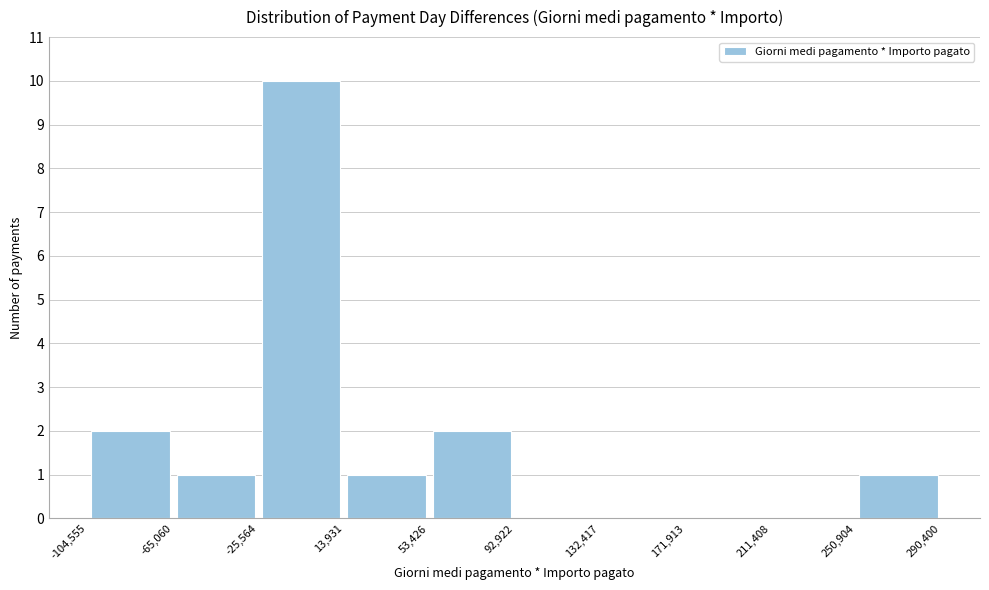

What is the height of the bar covering -25,564 to 13,931 on the x-axis? The values are not printed on the chart, so give them approximately, as read against the axis.

10